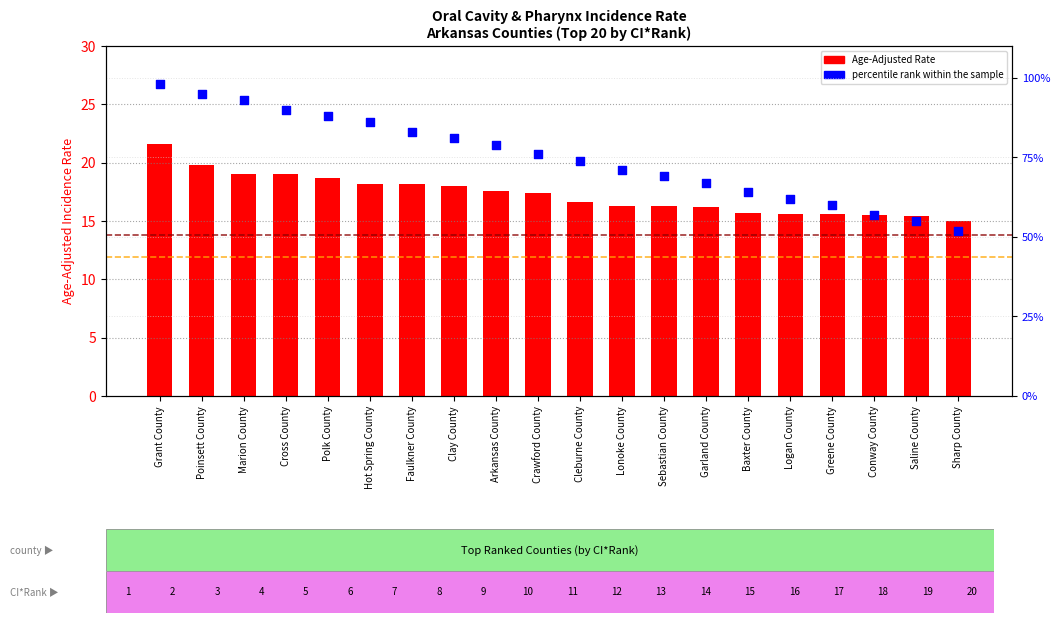

Which has a higher value, Baxter County or Polk County?

Polk County